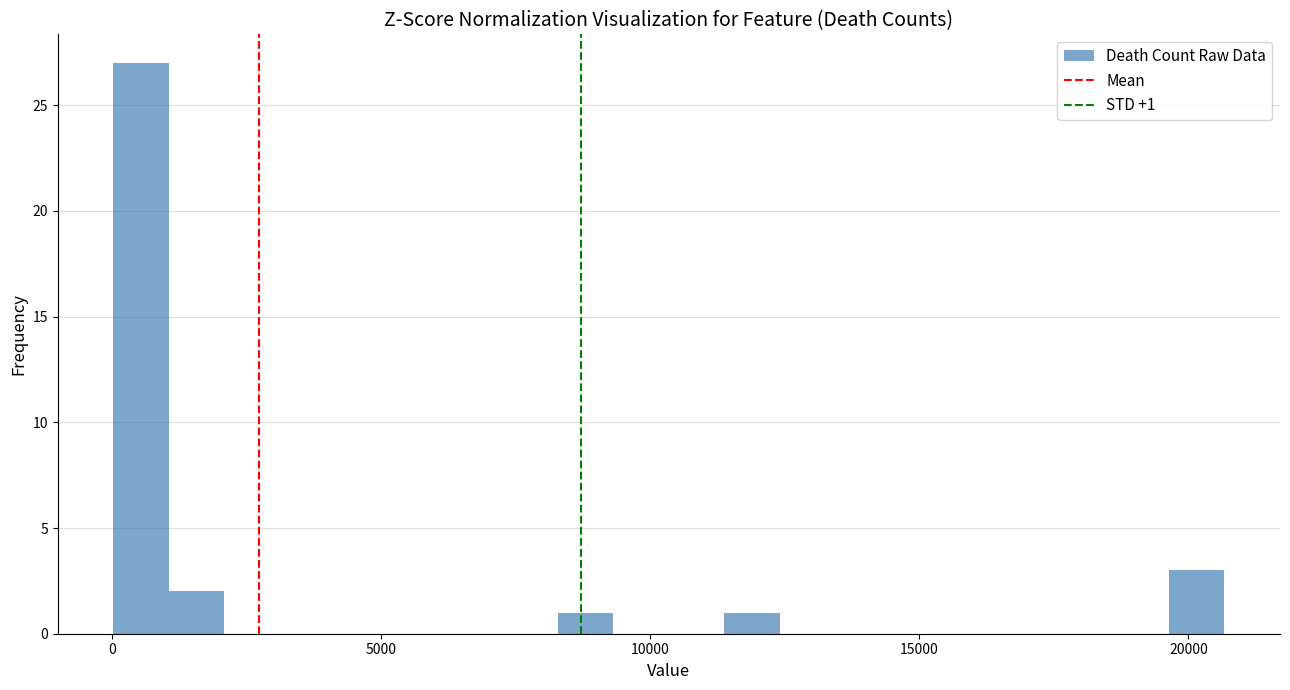

Around what value on the x-axis is the tallest bar? Give the approximate position of its centre, as read against the axis.

500